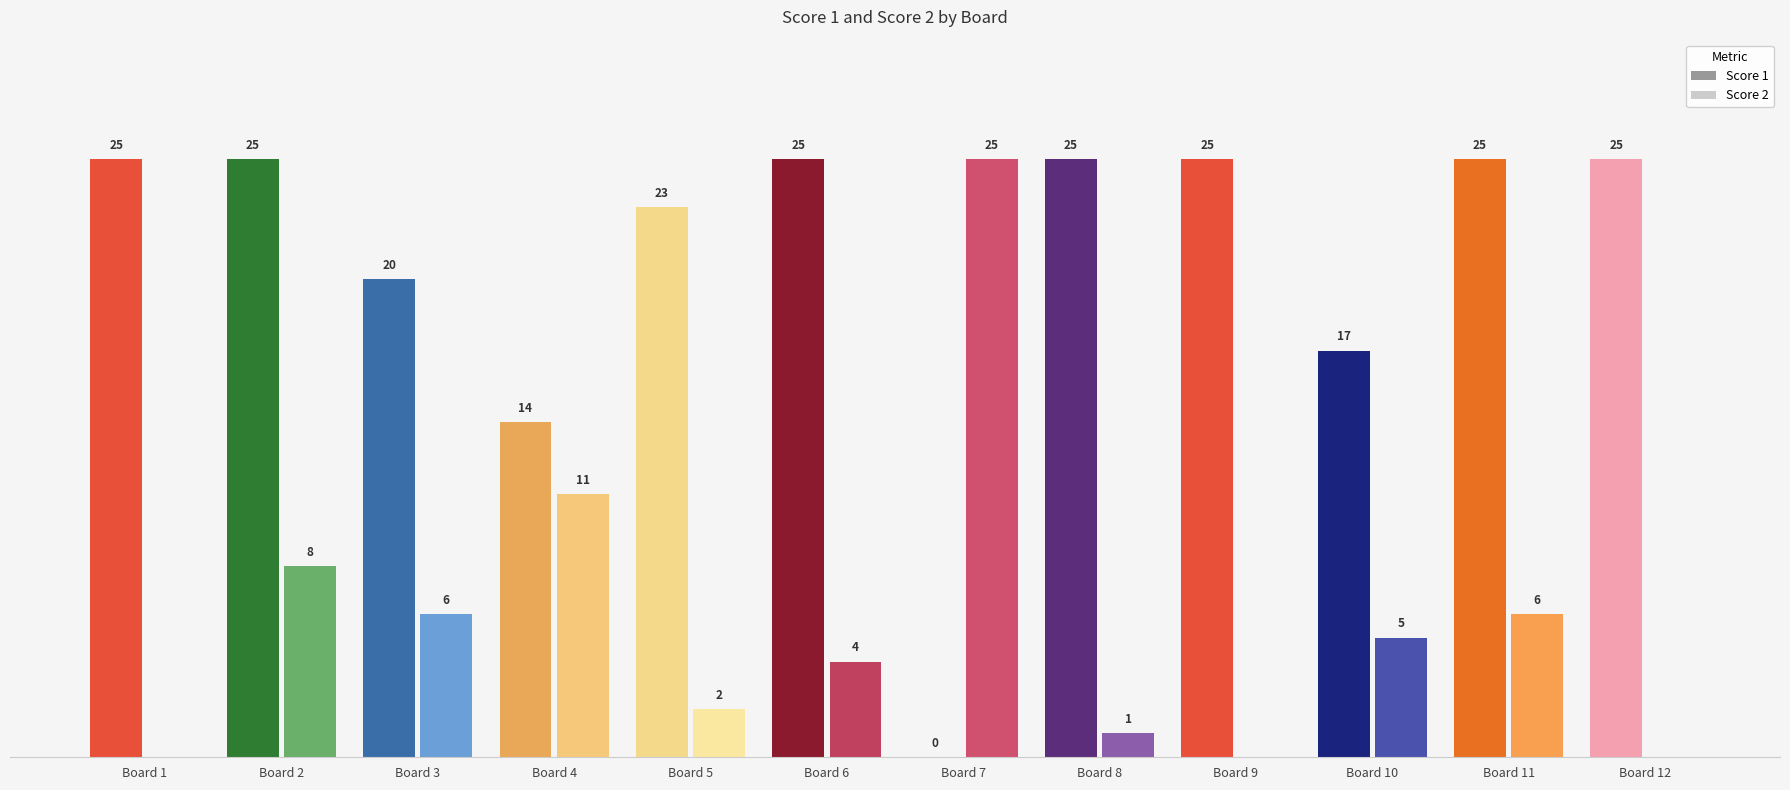

What is the total value across all series at 6?

29